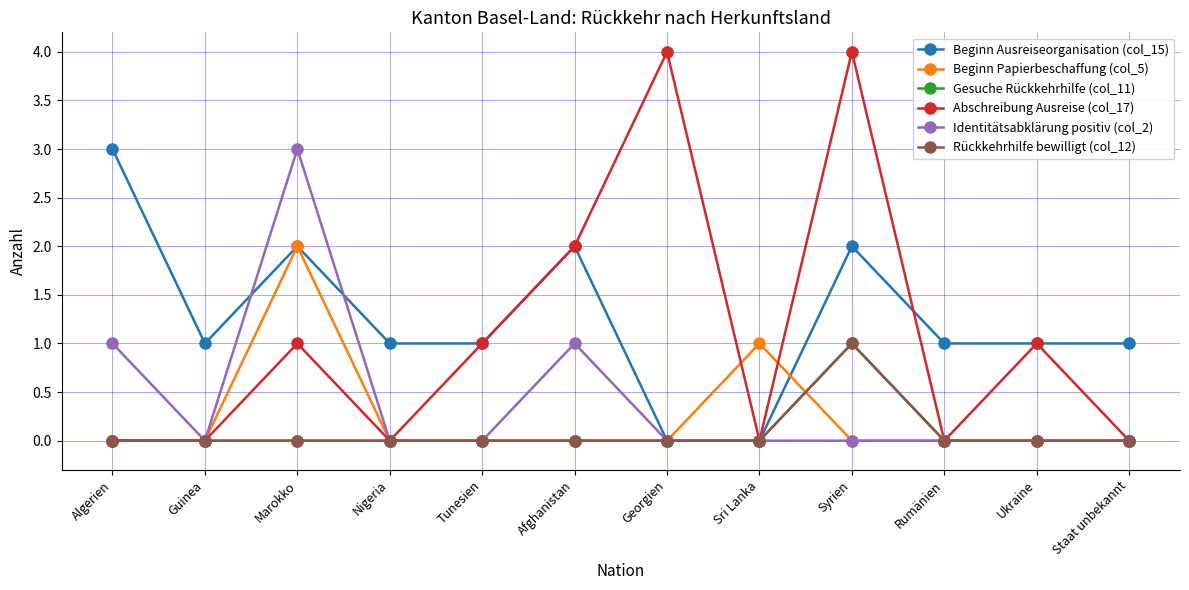

True or false: Gesuche Rückkehrhilfe (col_11) and Rückkehrhilfe bewilligt (col_12) cross at least once.

False